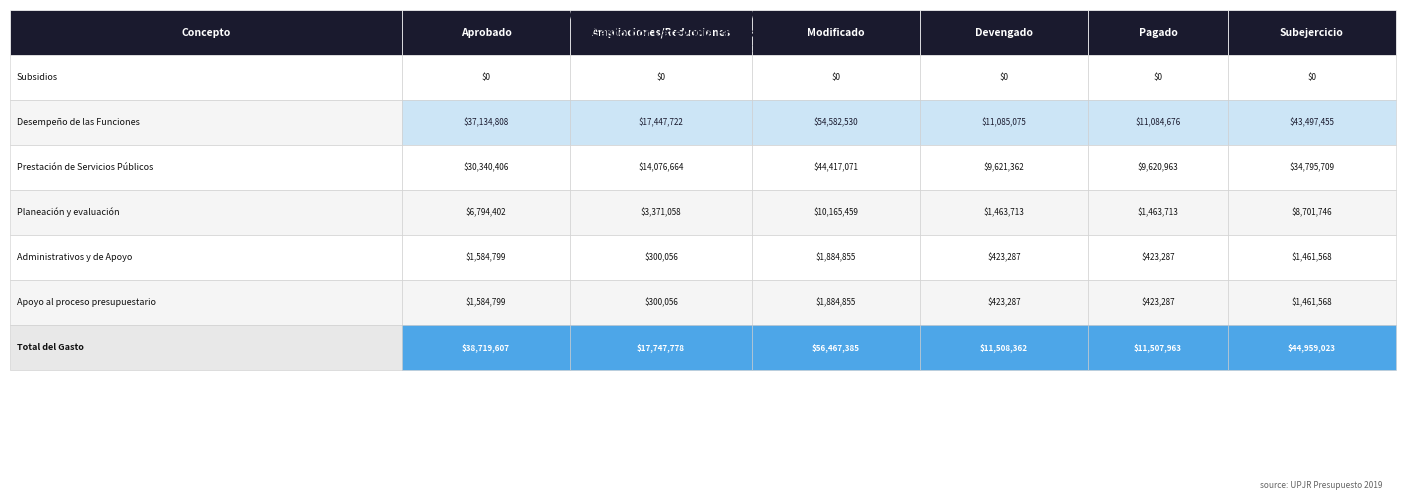

Which series has the largest total across all categories?

Total del Gasto